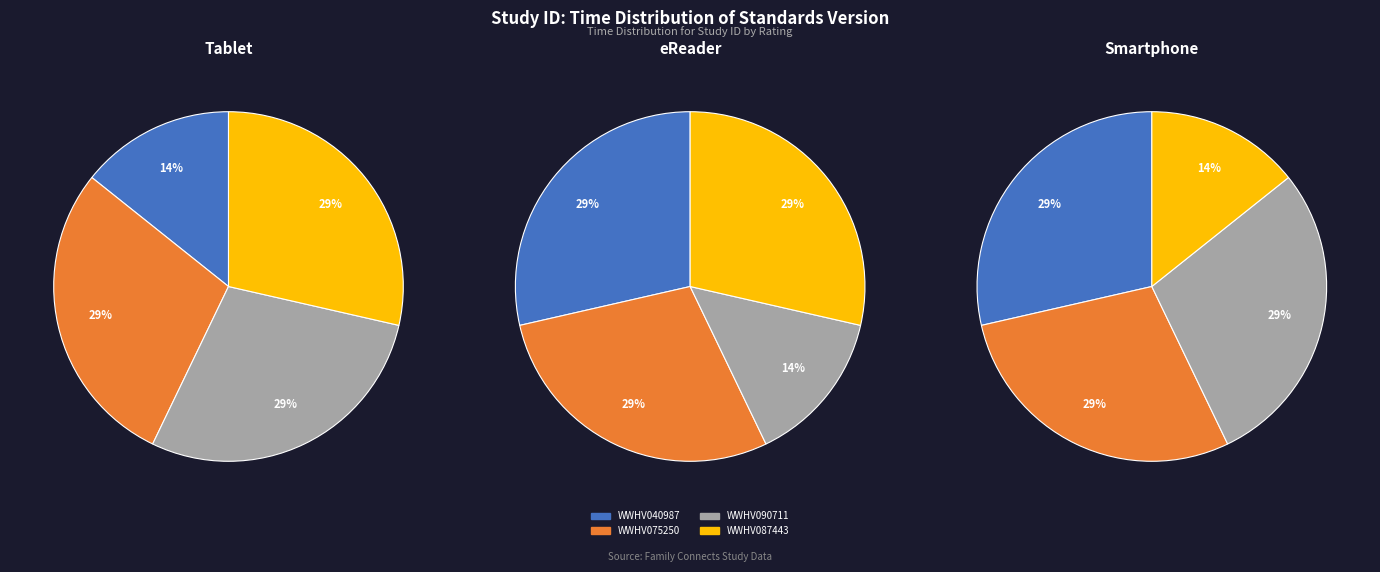

What percentage is the WWHV087443 slice, to the nearest percent?

29%